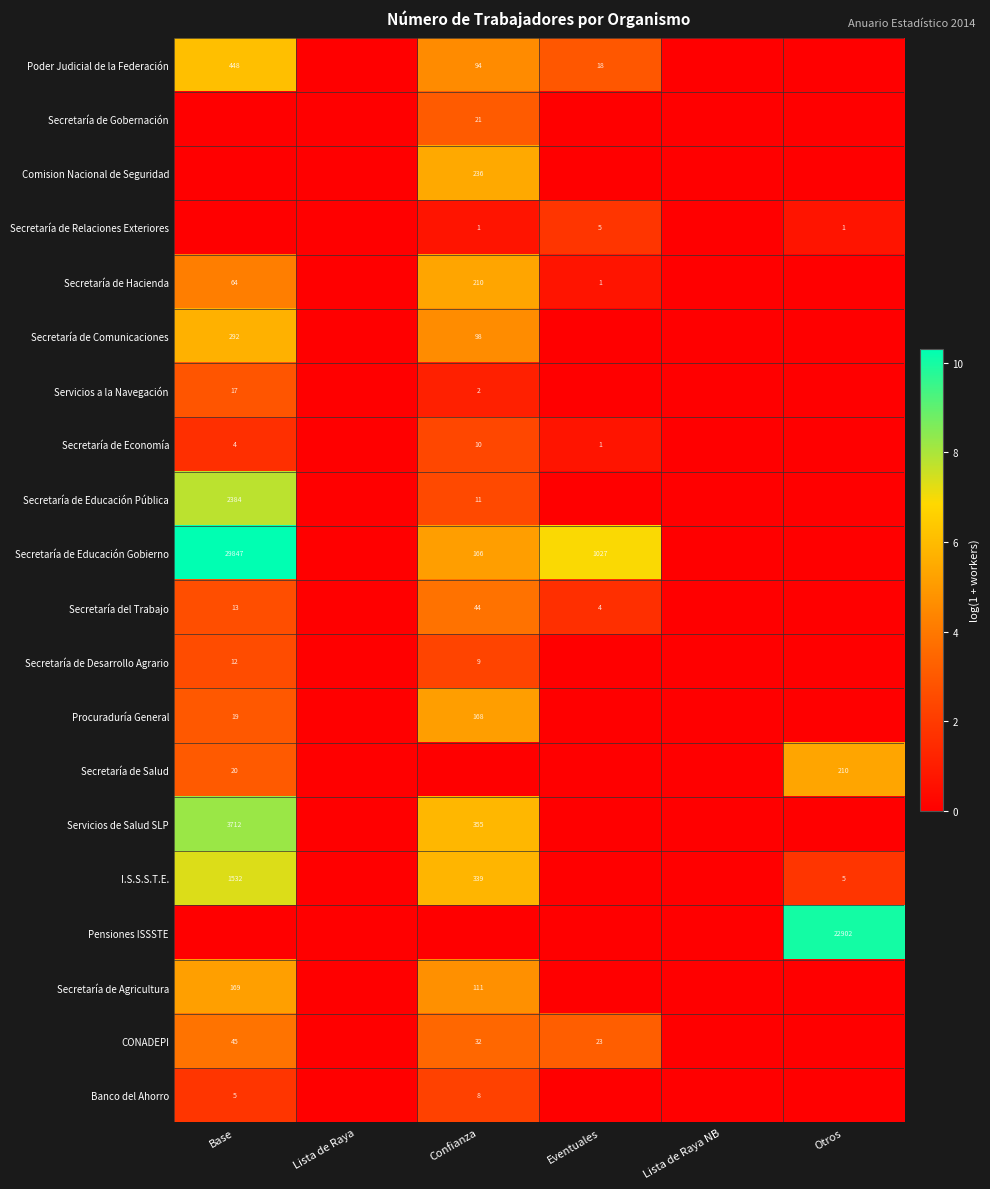

What is the total value across all series at Otros?

17.9